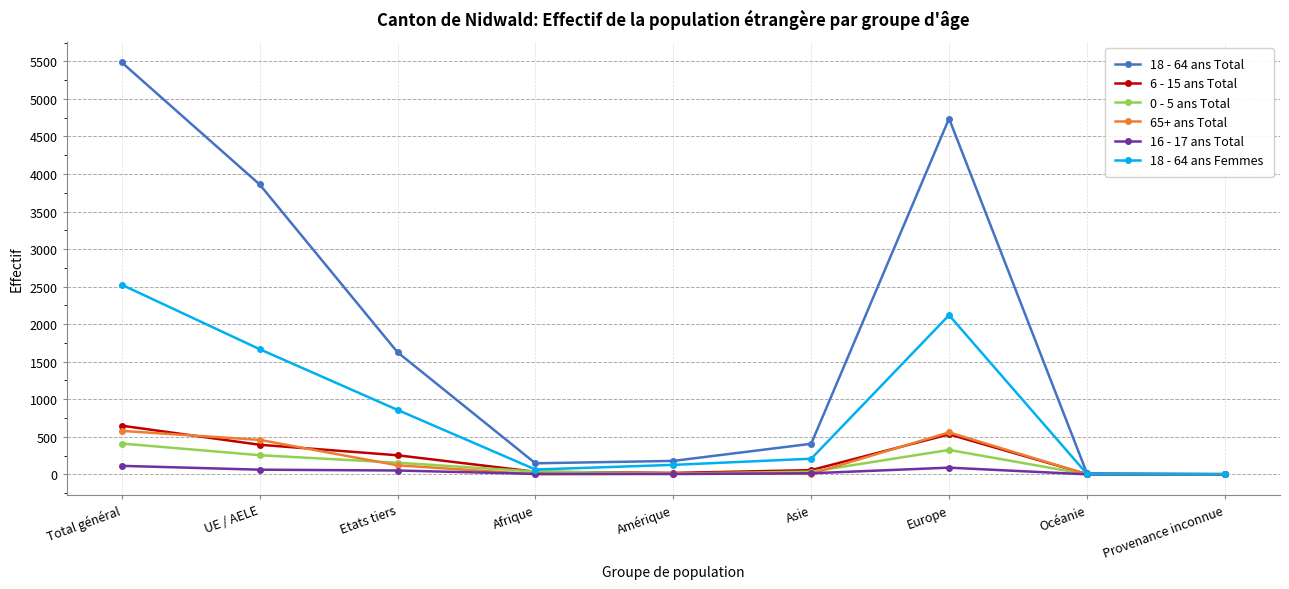

What position from the right is Afrique?

6